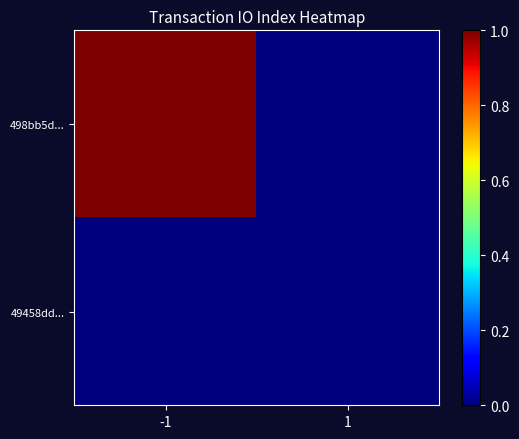

What is the maximum value shown in the chart?

1